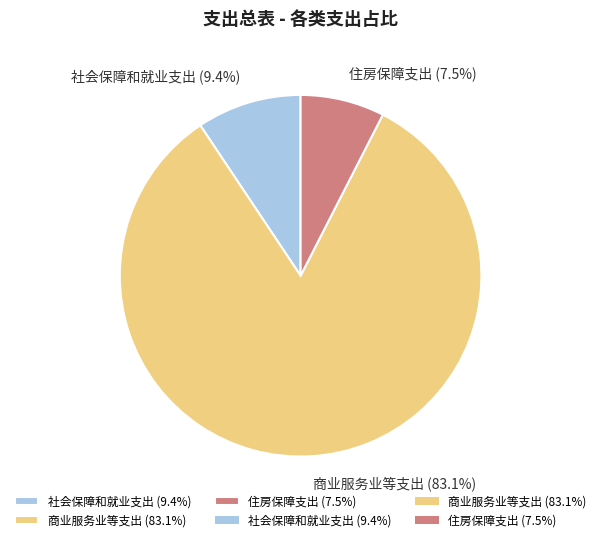

What portion of the pie excludes 住房保障支出?

92.5%